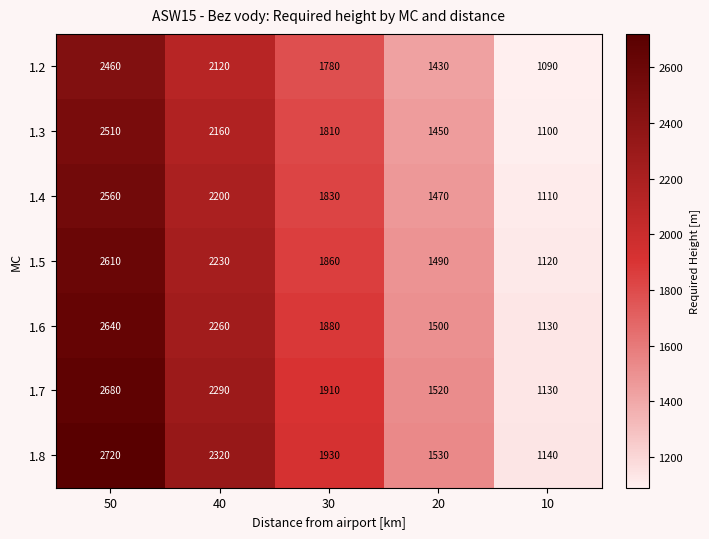

What is the difference between the maximum and second lowest values in the 1.5 series?

1120